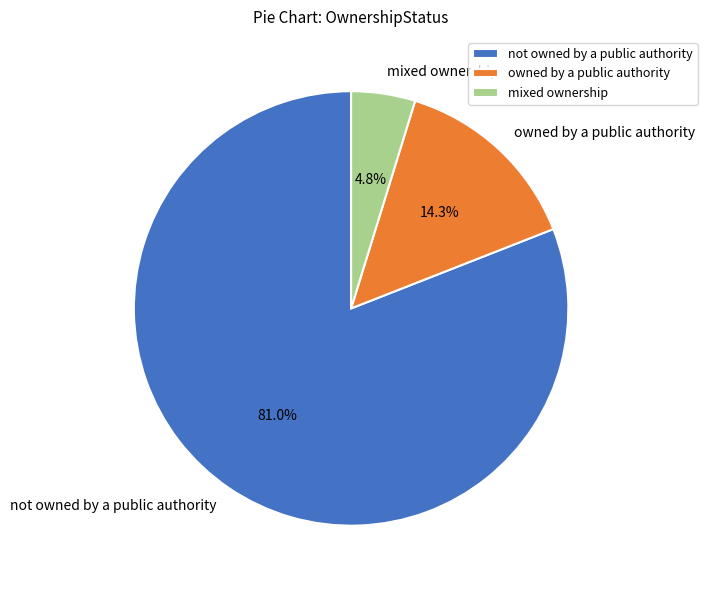

To the nearest percent, what portion does not owned by a public authority represent?

81%